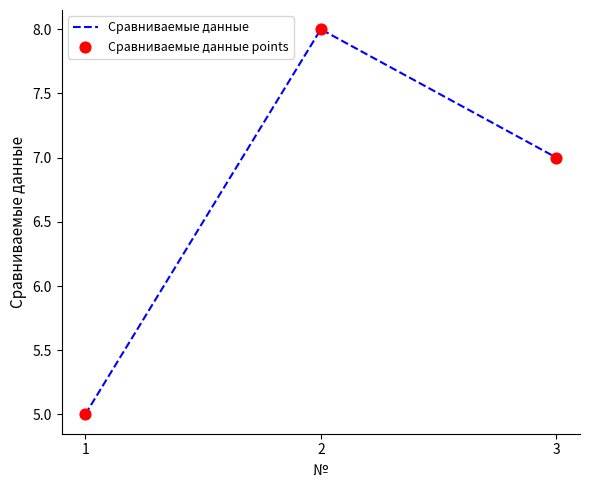

Which has a higher value, 1 or 3?

3